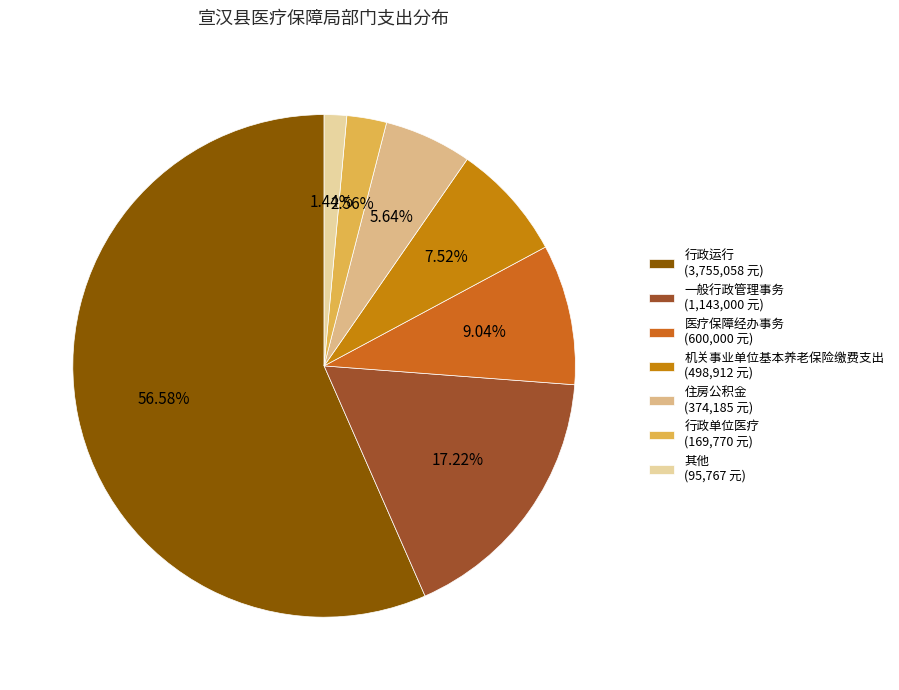

How many slices are in this pie chart?

7